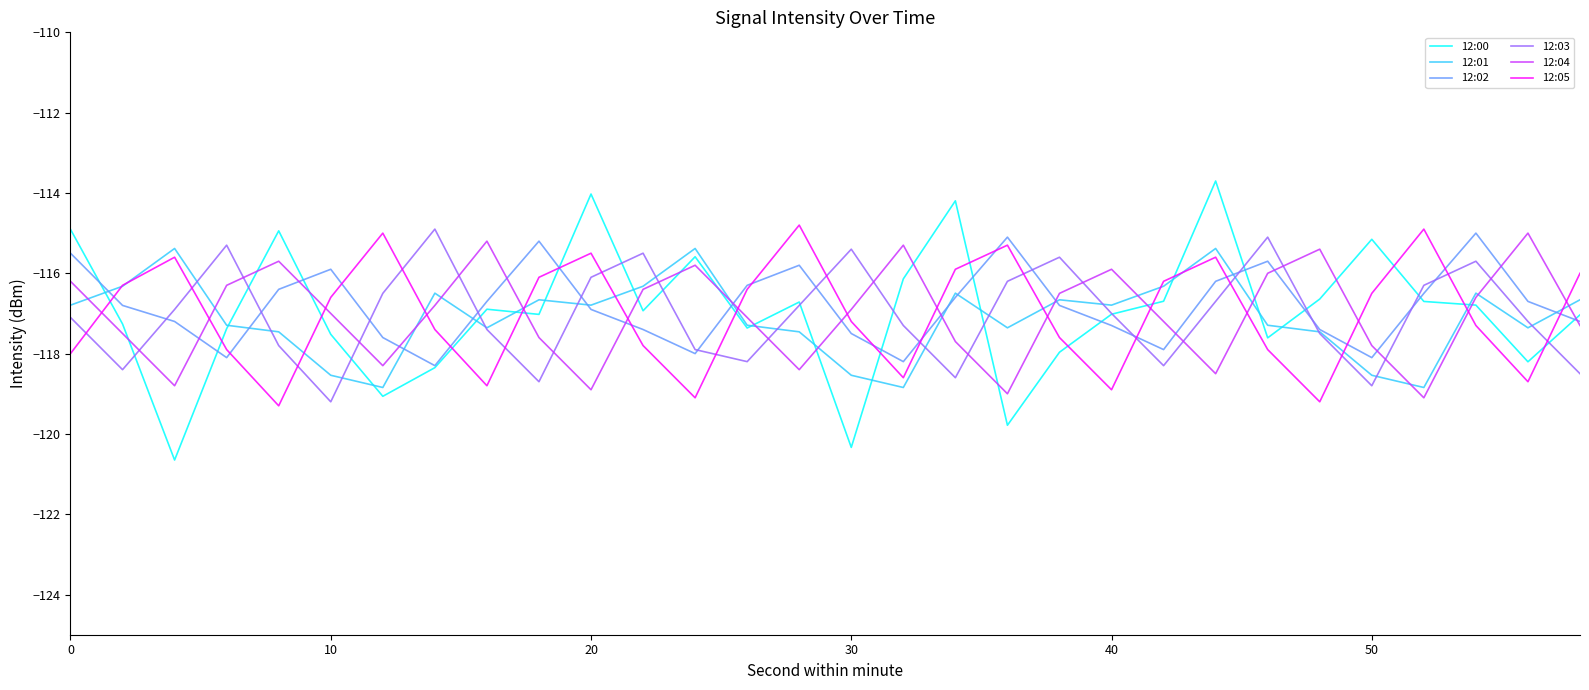

Which series has the widest spread of values?

12:00